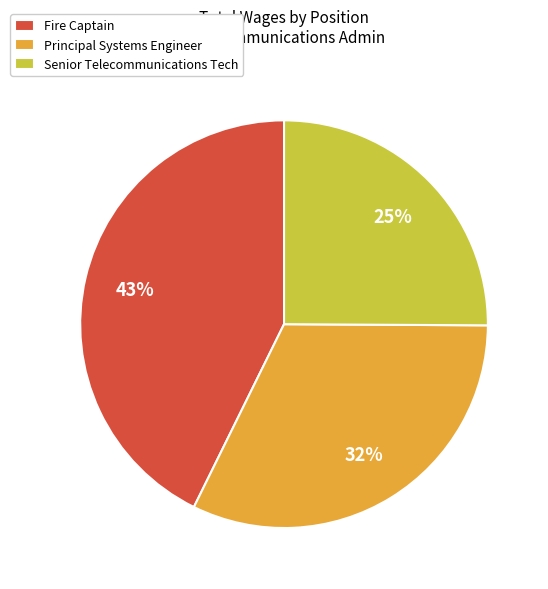

Combined, do Senior Telecommunications Tech and Principal Systems Engineer account for over 50%?

Yes